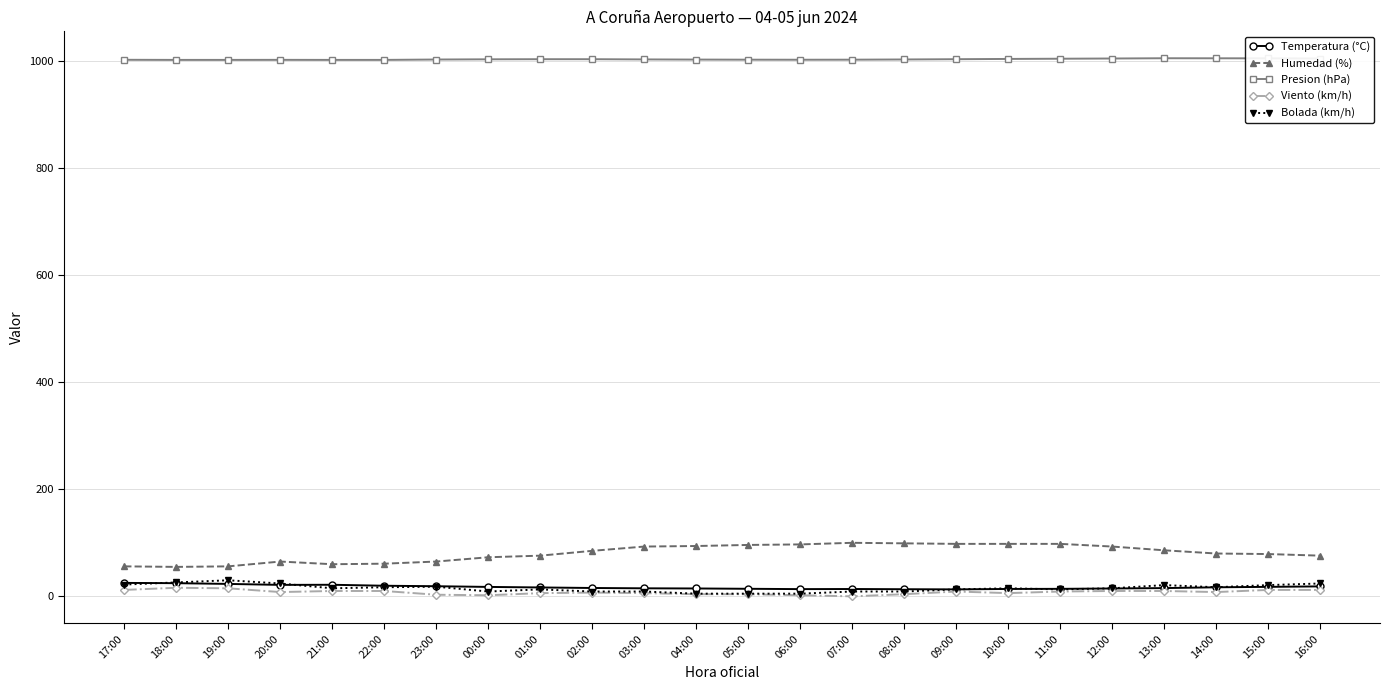

The value of Viento (km/h) at 16:00 is 12.0. True or false?

True